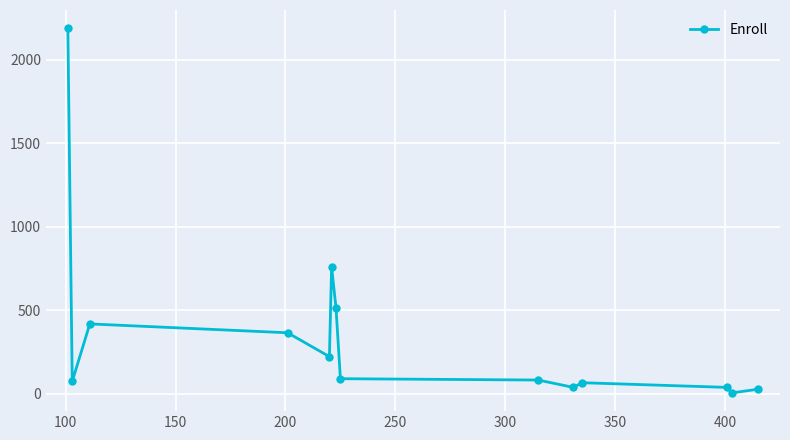

What is the difference between the maximum and second lowest values?

2161